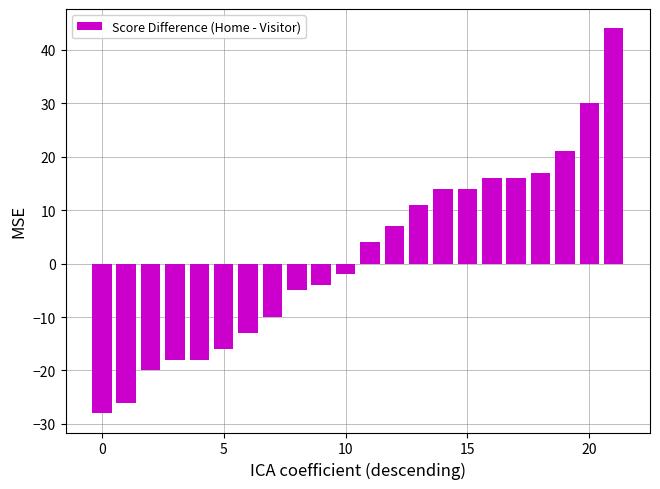

What is the value of the 15th bar from the left?

14